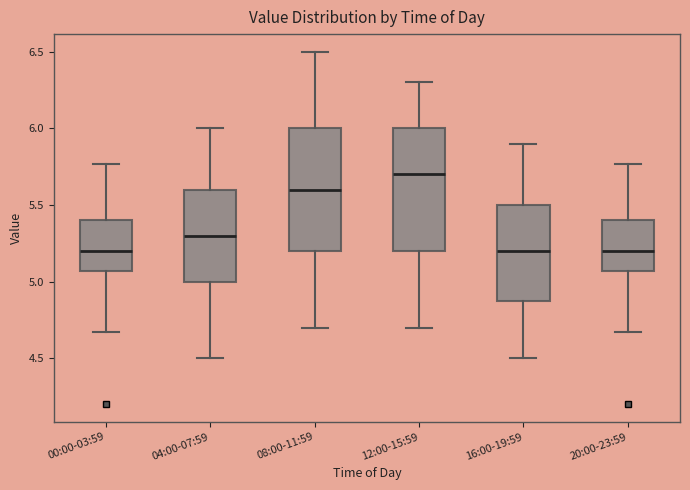

Where does the upper whisker of the box for 04:00-07:59 end on the y-axis? The values are not printed on the chart, so give them approximately, as read against the axis.

6.00